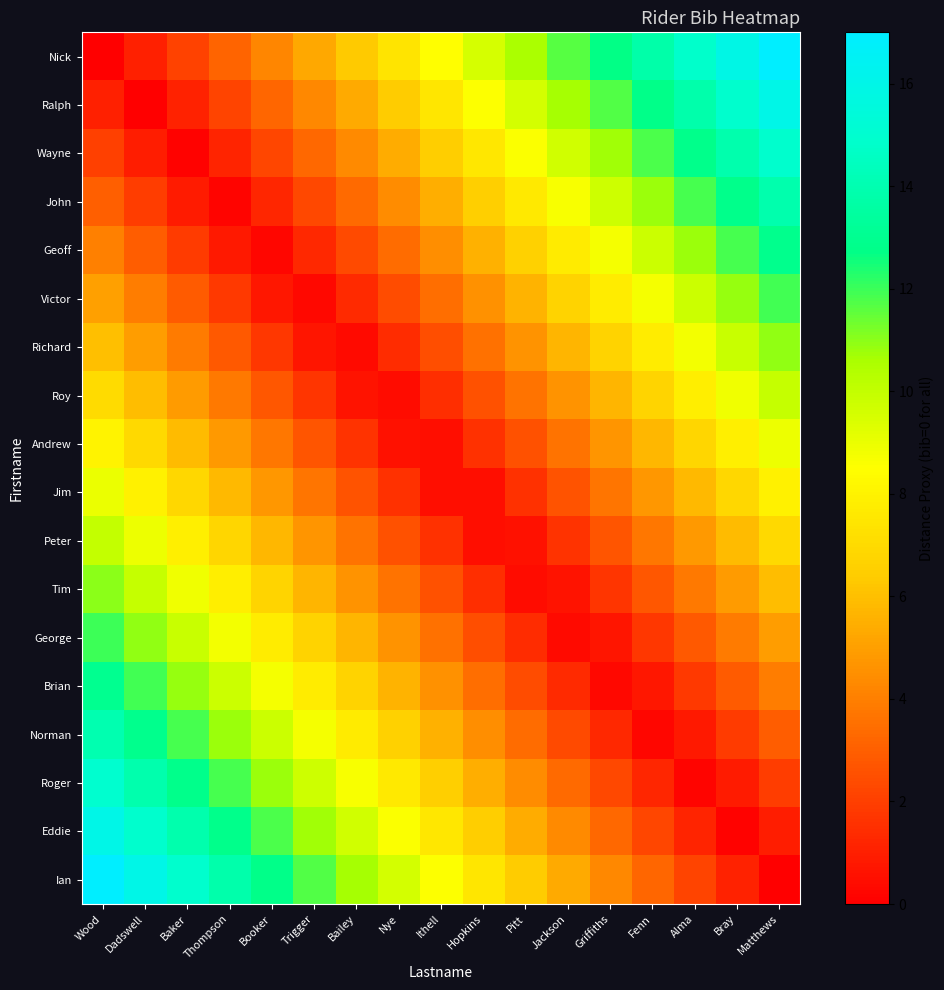

At which category is the sum across all series the highest?

Wood